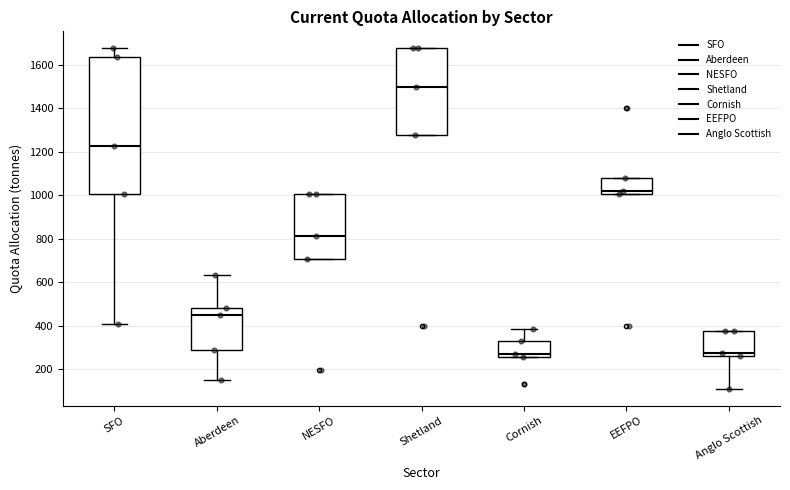

Comparing the boxes themselves (not the whiskers), which one is the tallest?

SFO